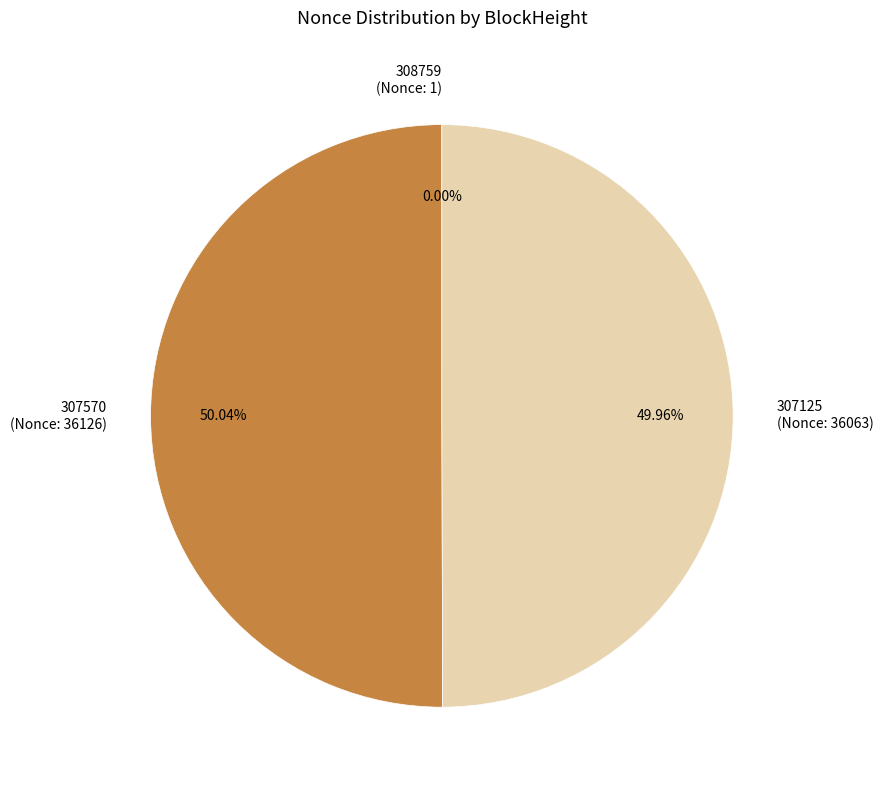

Which slice is the smallest?

308759